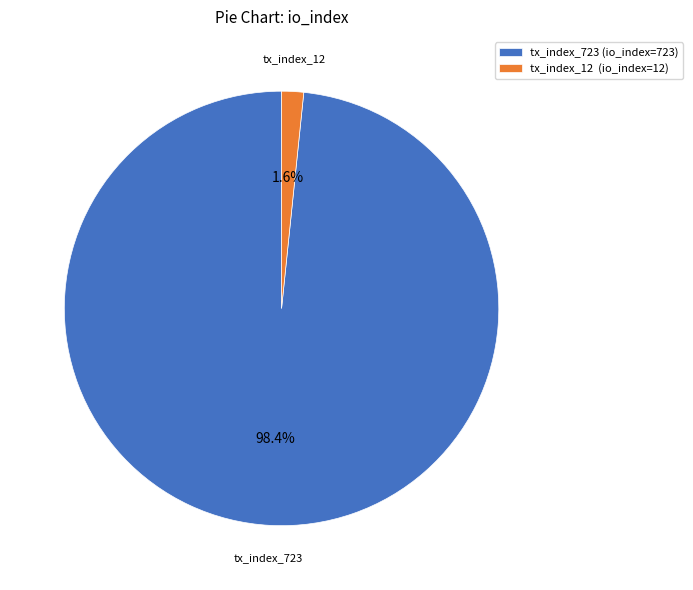

Which category has the biggest portion of the pie?

tx_index_723